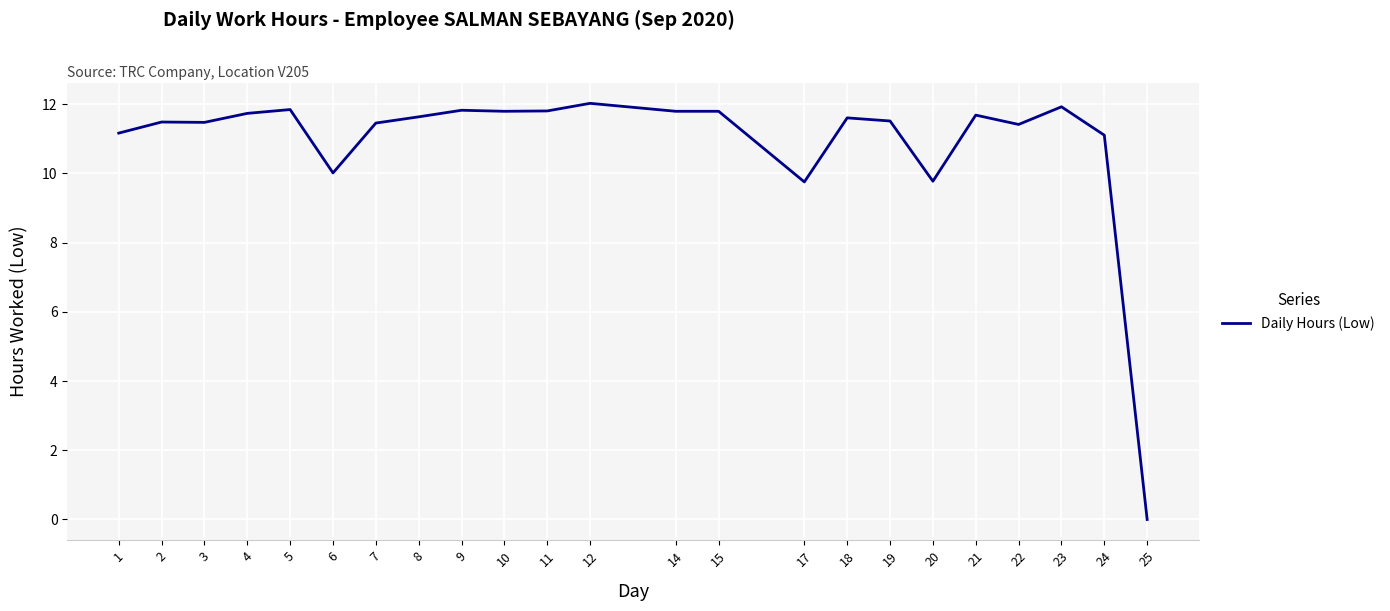

What is the change in value from 6 to 22?

+1.4